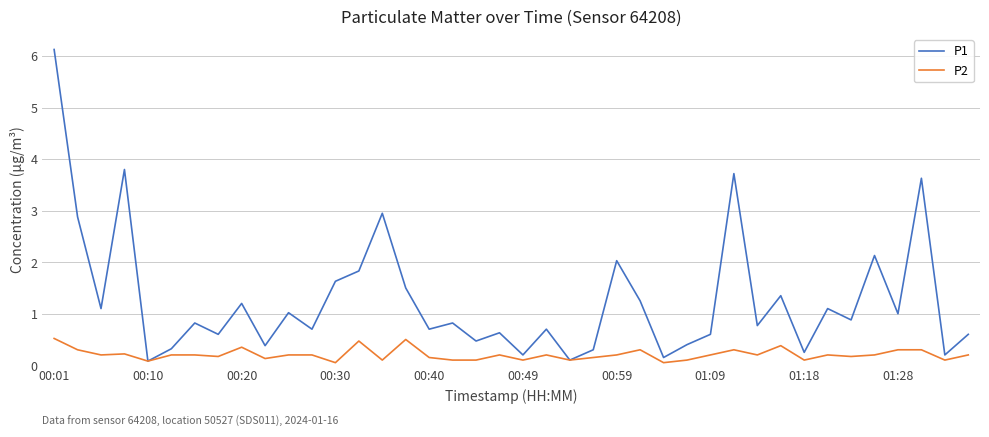

List the series in order of their peak value, highest first.

P1, P2